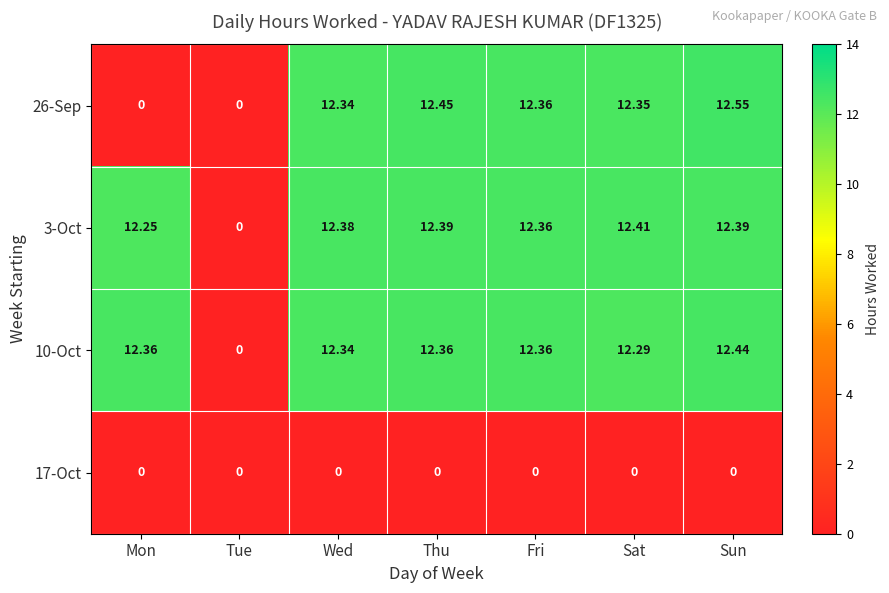

Is the value of 3-Oct at Mon greater than the value of 26-Sep at Sun?

No